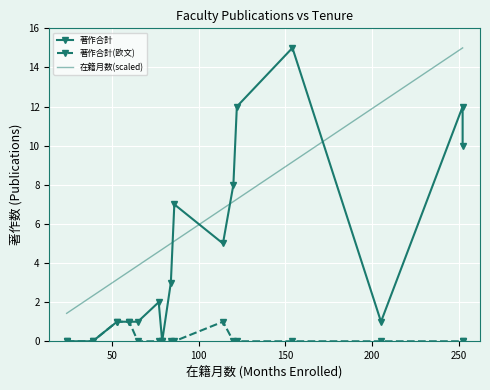

How many lines are shown in the chart?

3